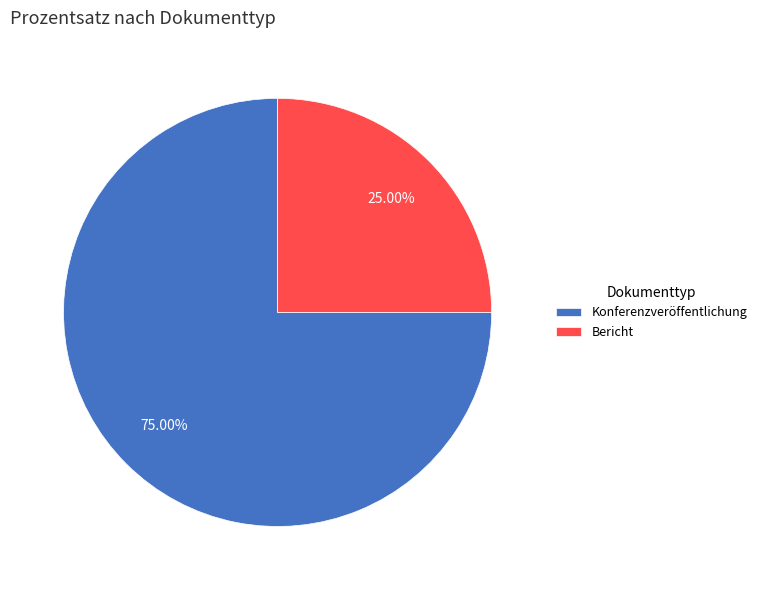

Does Bericht represent more than half of the total?

No